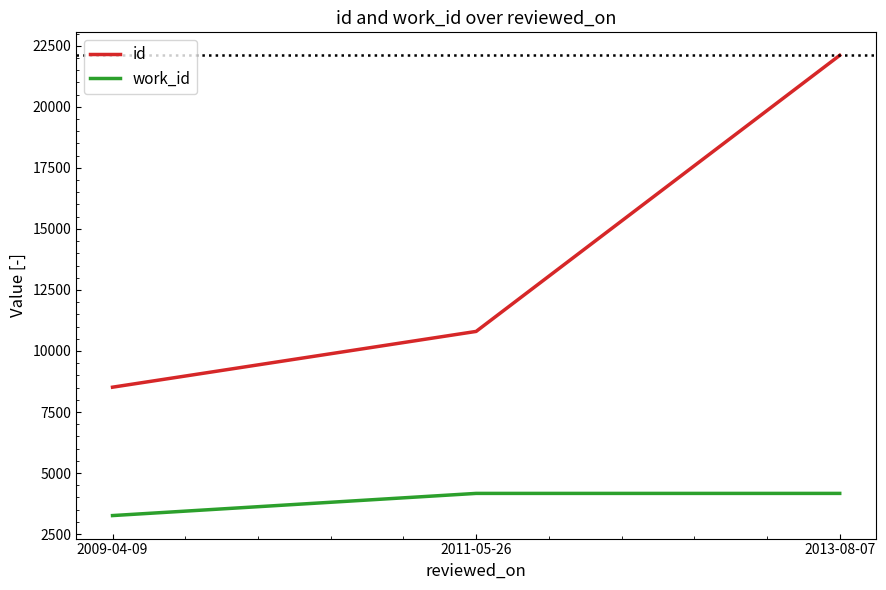

What position from the right is 2009-04-09?

3